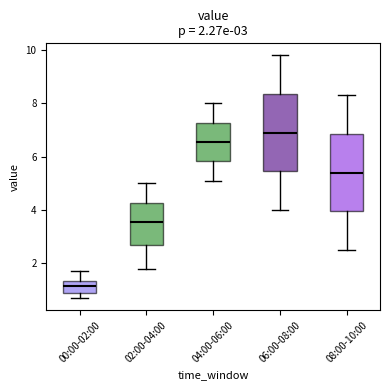

Which box has the highest median line?

06:00-08:00